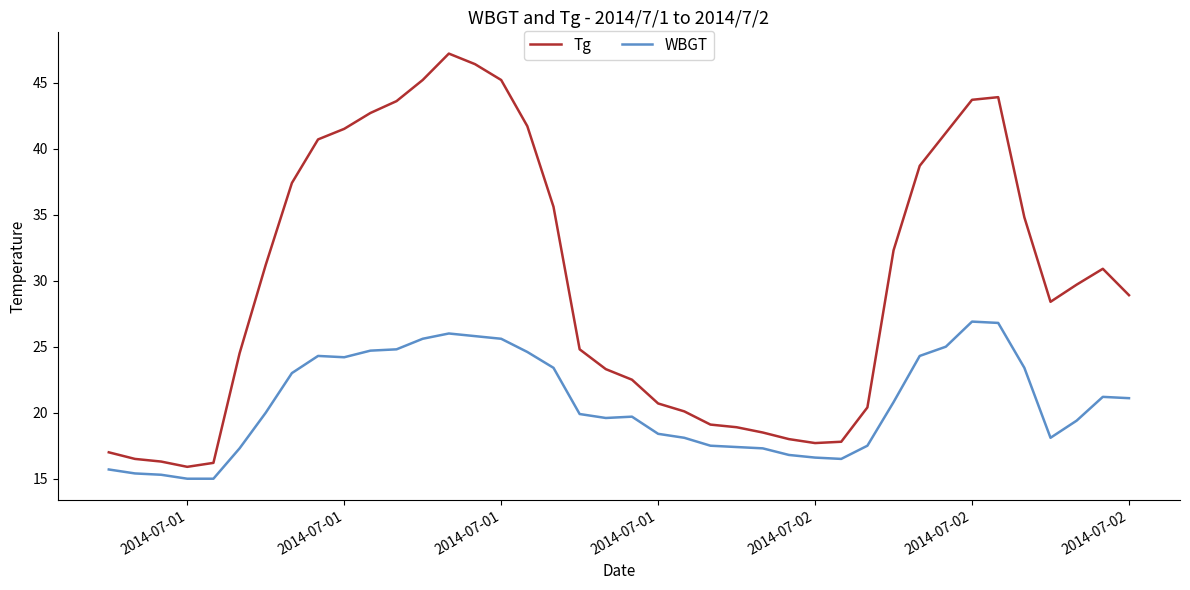

Which series has the largest total across all categories?

Tg